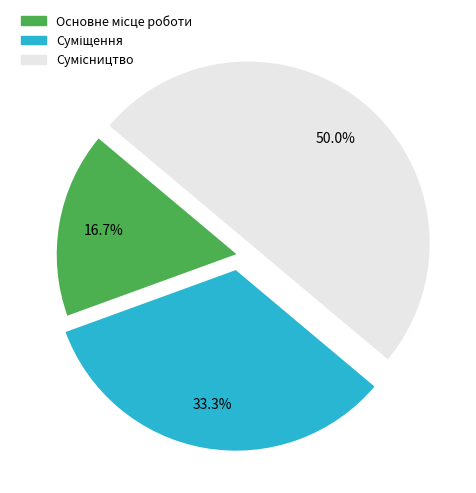

Count the number of slices in the pie.

3